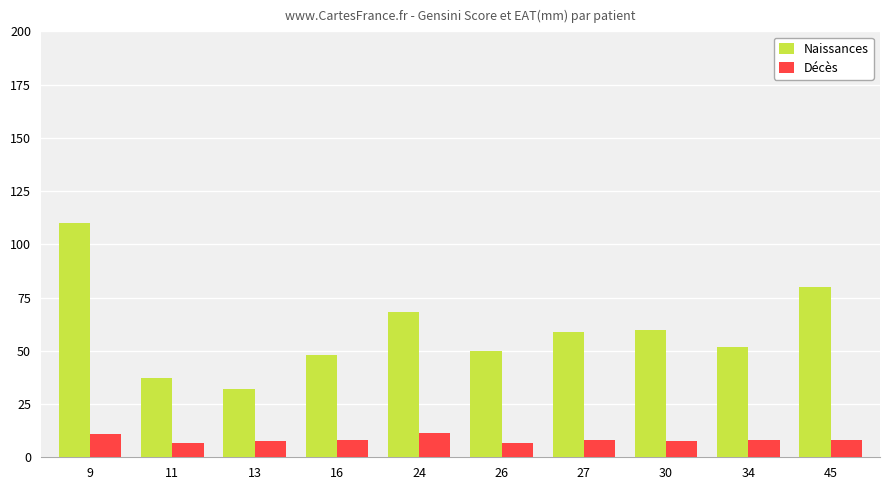

How many bars are there in total?

20